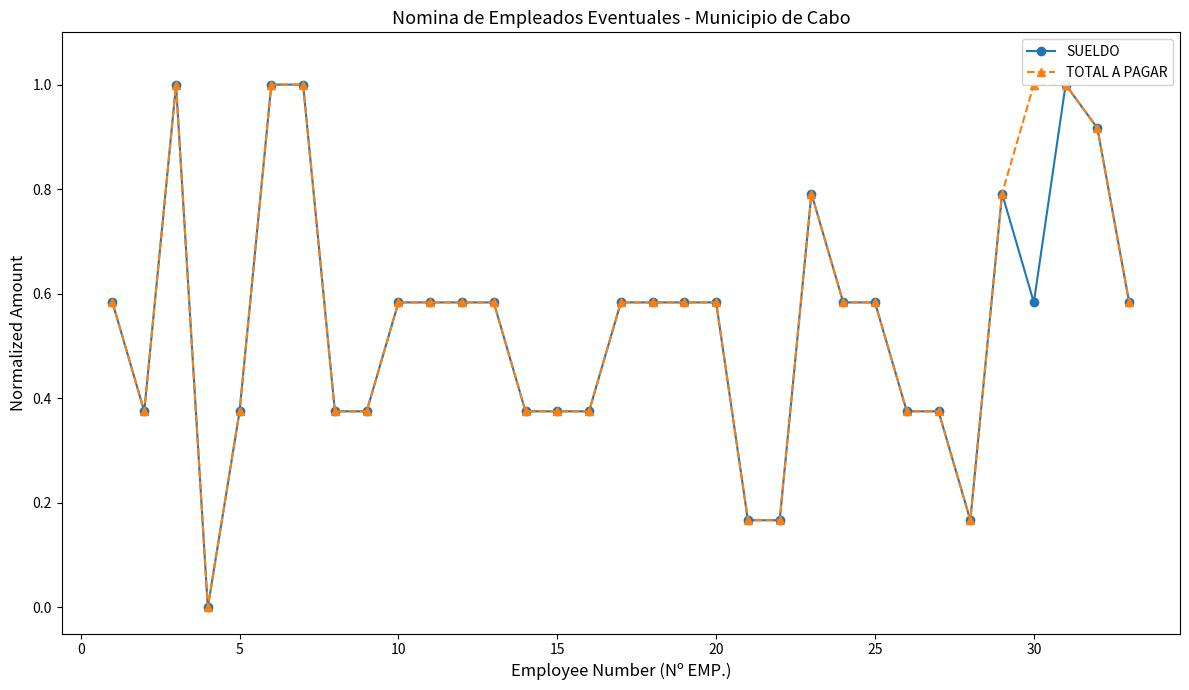

How many lines are shown in the chart?

2